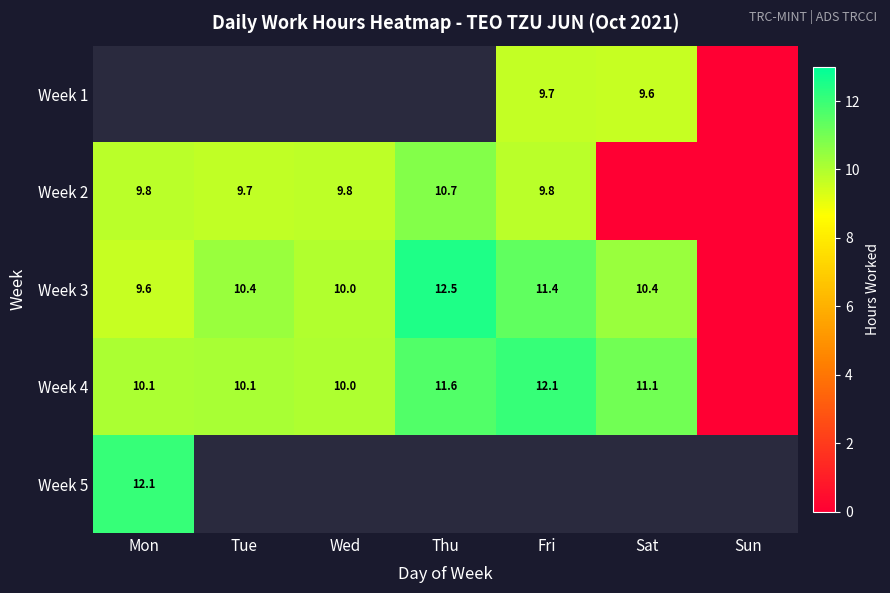

Where is Week 5 nearest to the value 12?

Mon